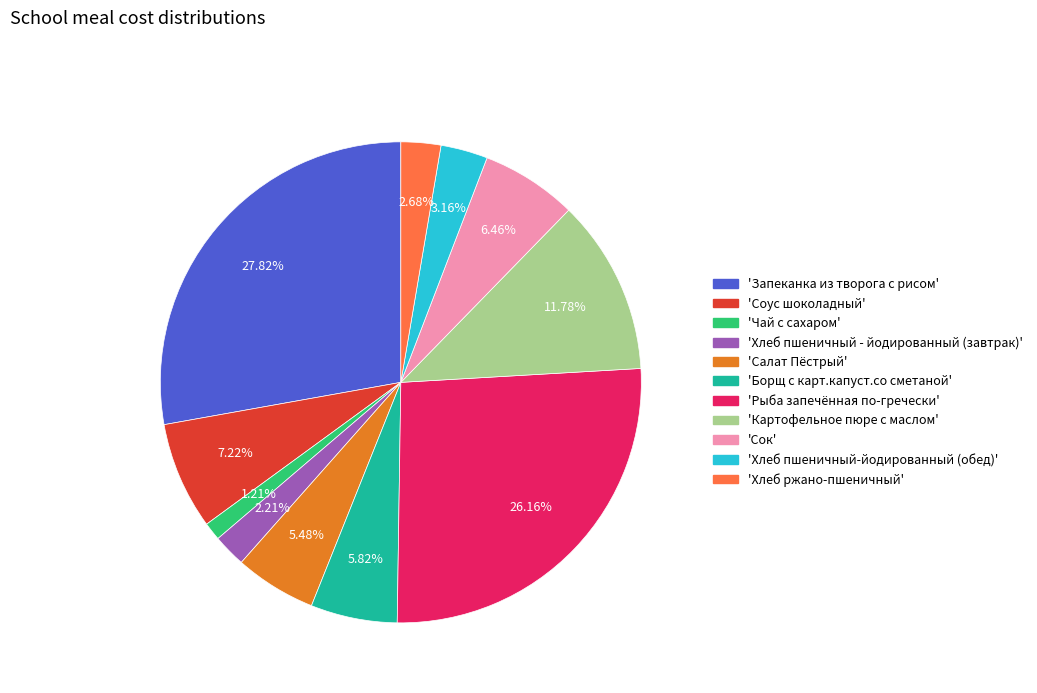

Which slice is the smallest?

'Чай с сахаром'